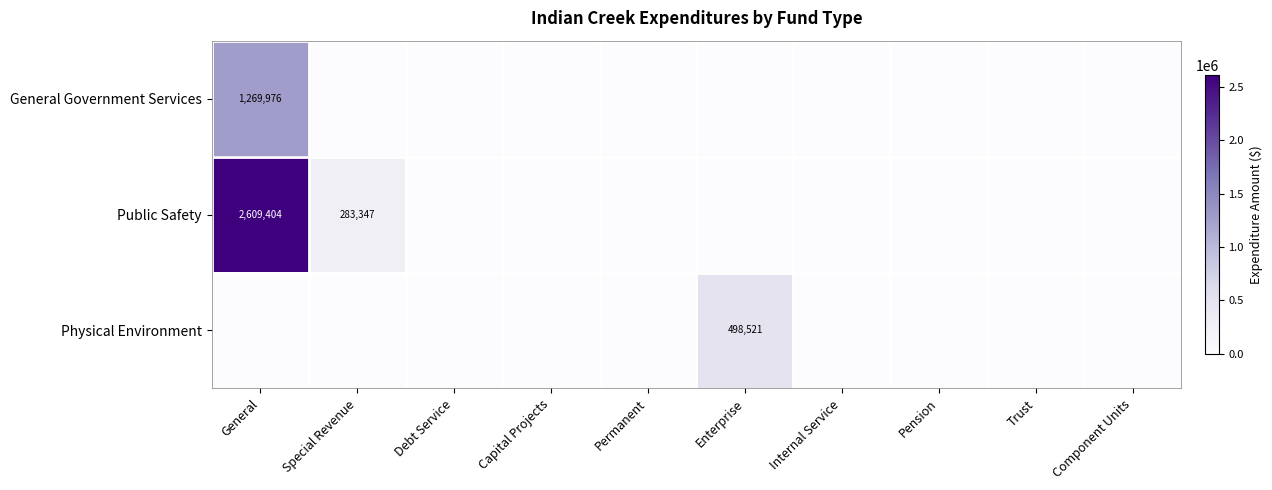

Which series has the largest total across all categories?

Public Safety